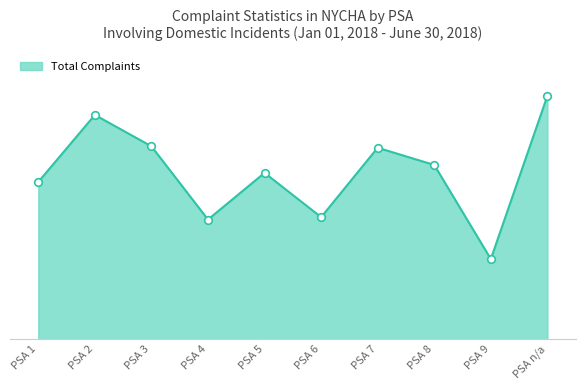

Between PSA 2 and PSA 9, which is larger?

PSA 2